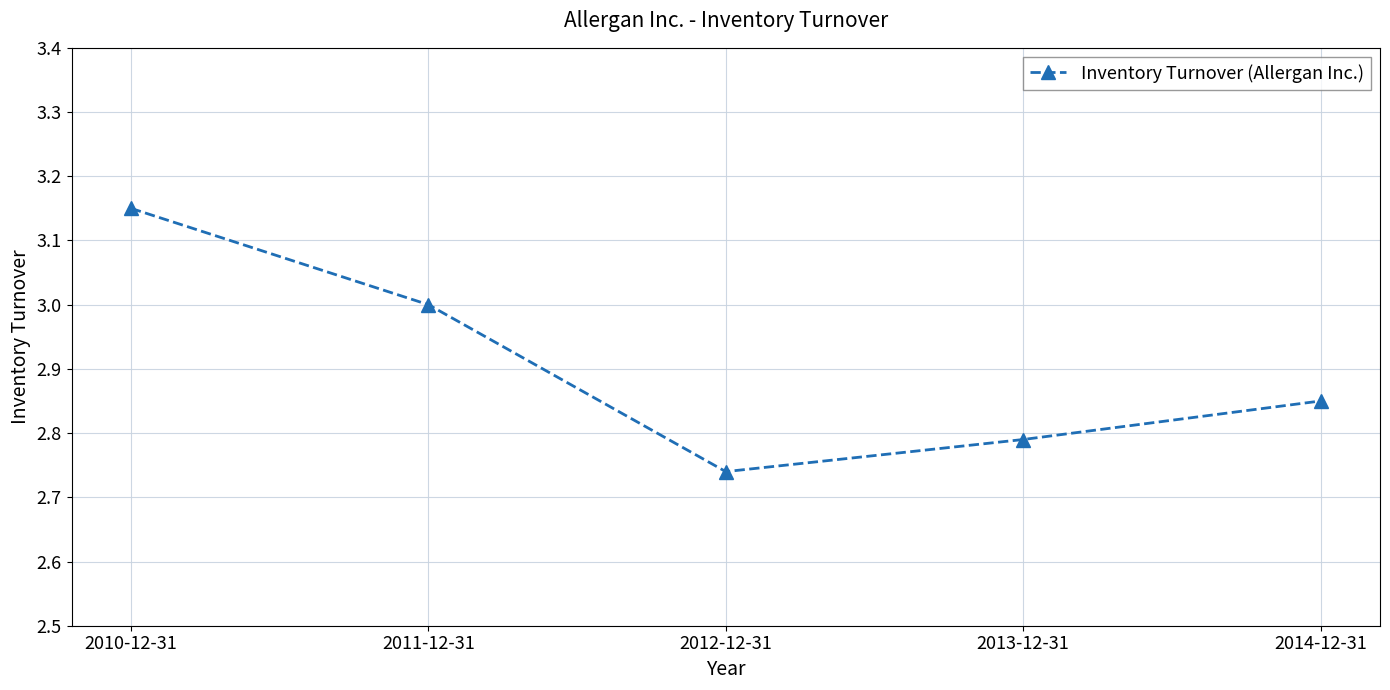

What is the sum of all values?

14.5